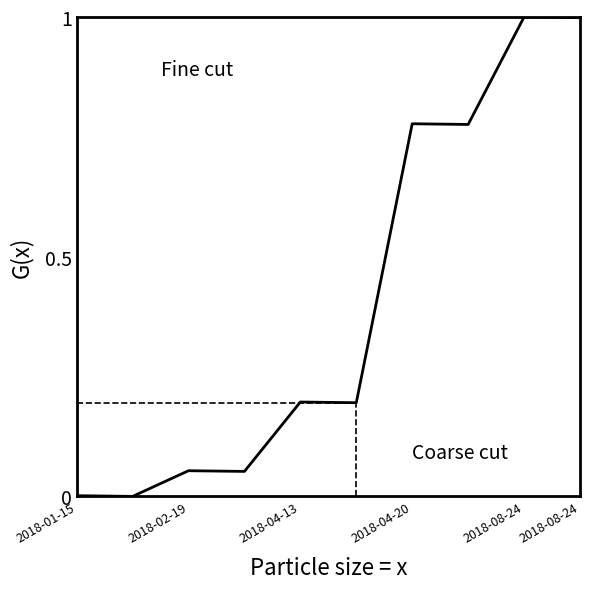

What is the greatest value displayed?

1.0